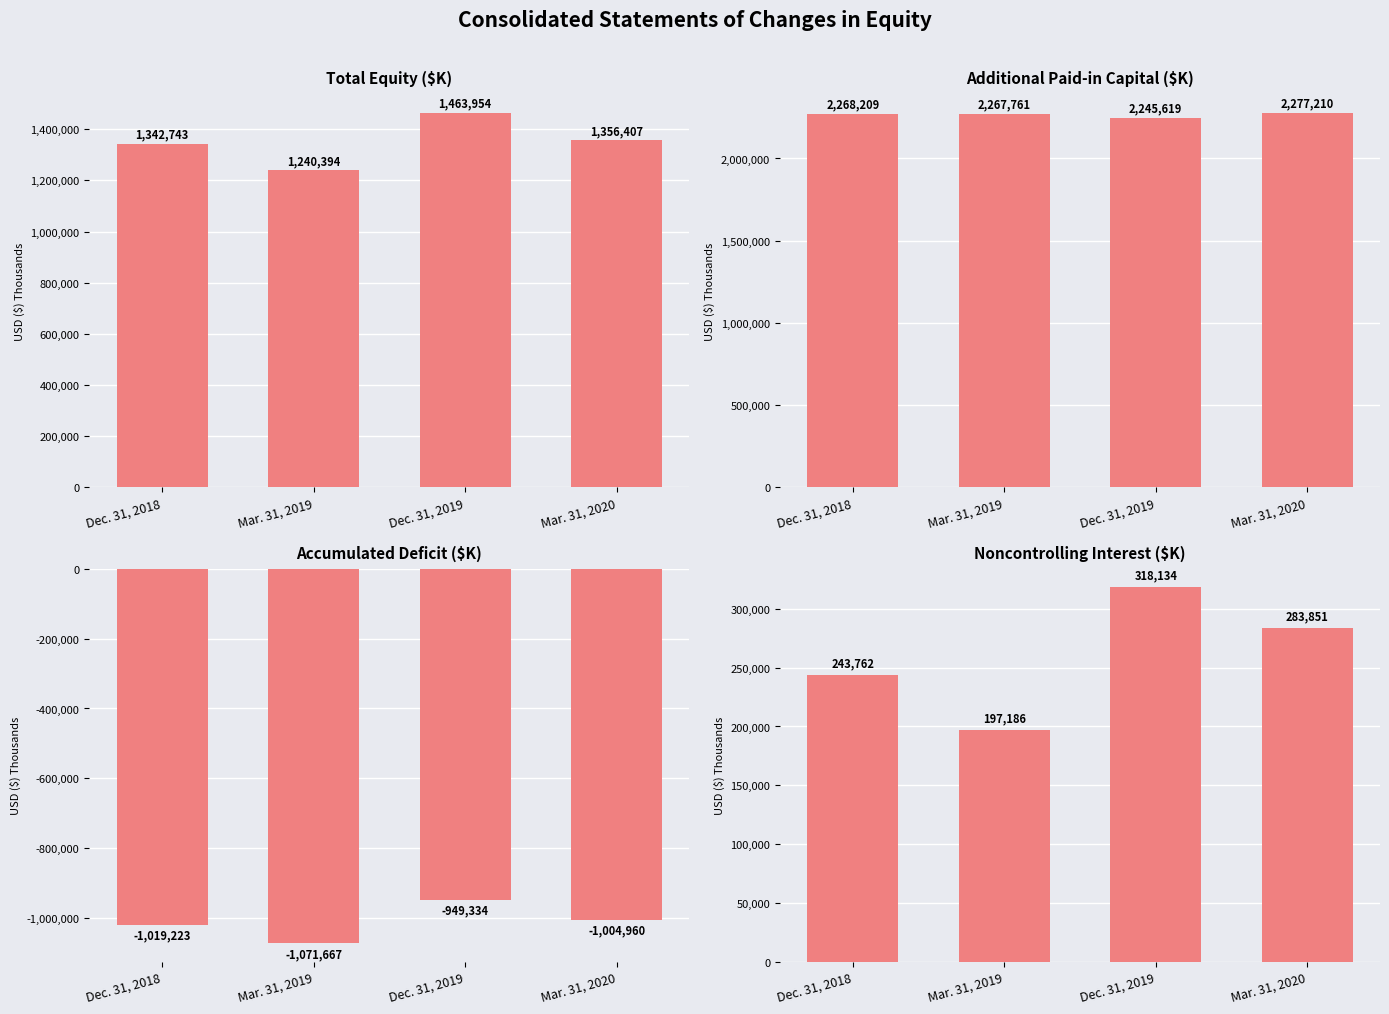

List the series in order of their peak value, highest first.

Additional Paid-in Capital, Total, Noncontrolling Interest, Accumulated Deficit